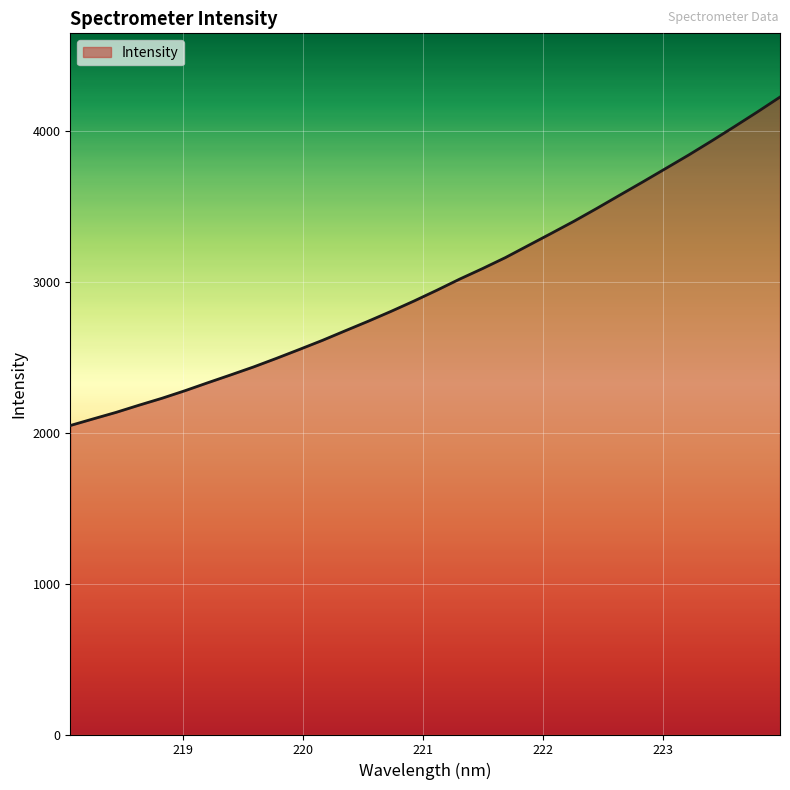

What is the minimum value shown in the chart?

2048.7